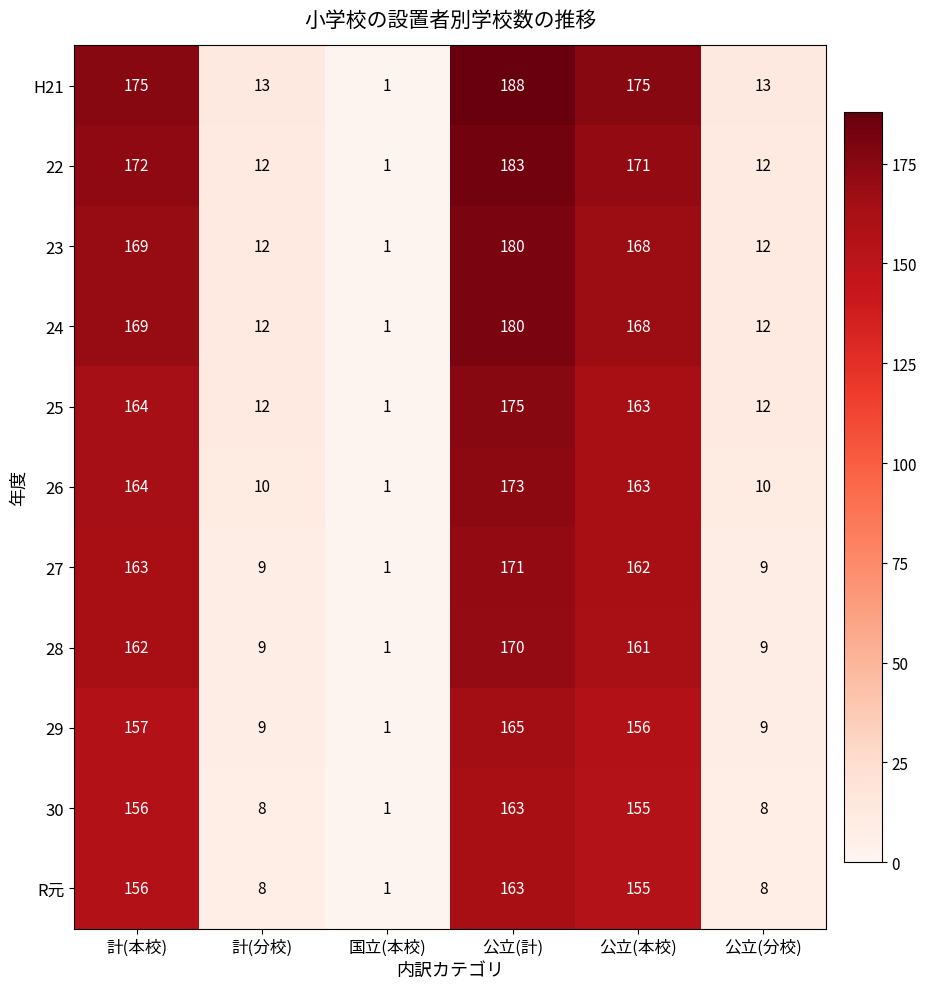

What is the spread (max minus min) of values at 計(分校)?

5